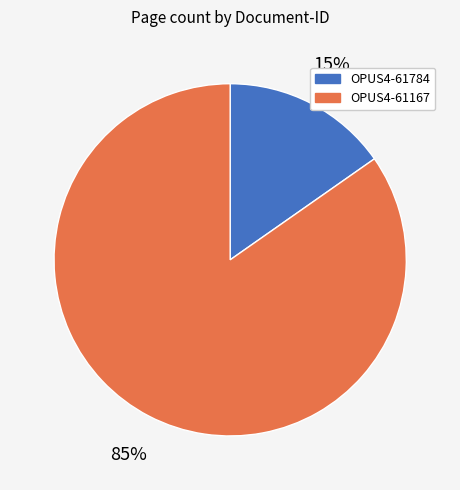

What is the smallest slice in the pie chart?

OPUS4-61784